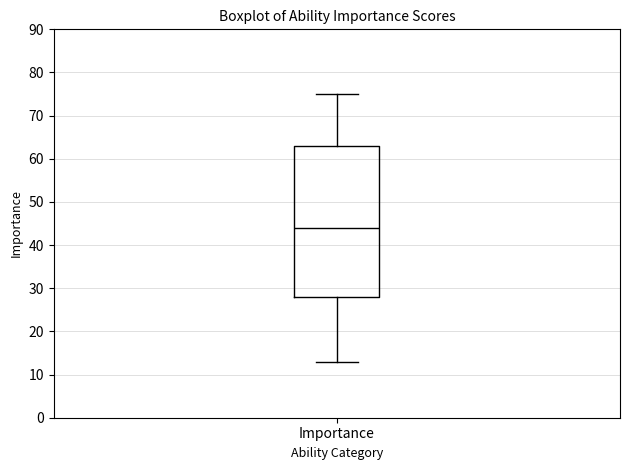

Read this box plot against the y-axis: the position of the median line, the range covered by the box, and the ends of both whiskers. The values are not printed on the chart, so give them approximately, as read against the axis.

median 44, box 28 to 63, whiskers 13 to 75